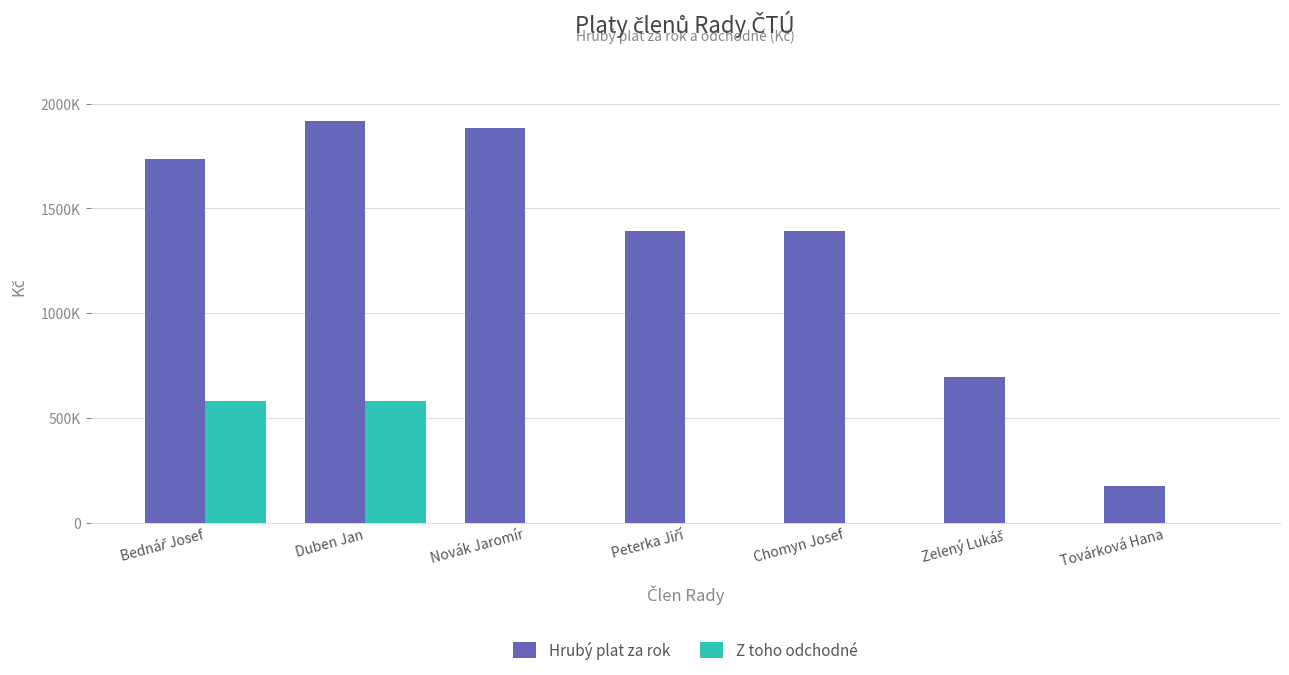

What are all the series names shown in the legend?

Hrubý plat za rok, Z toho odchodné